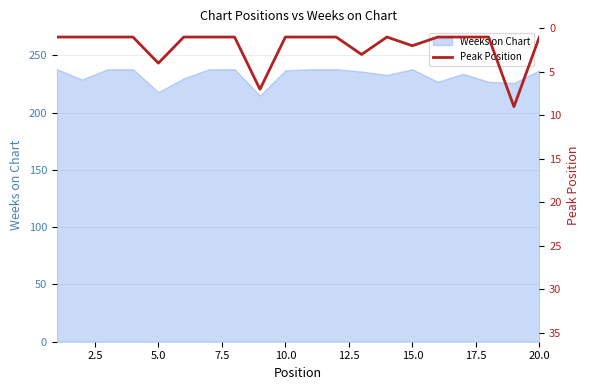

The value of Weeks on Chart at 20.0 is 161. True or false?

False